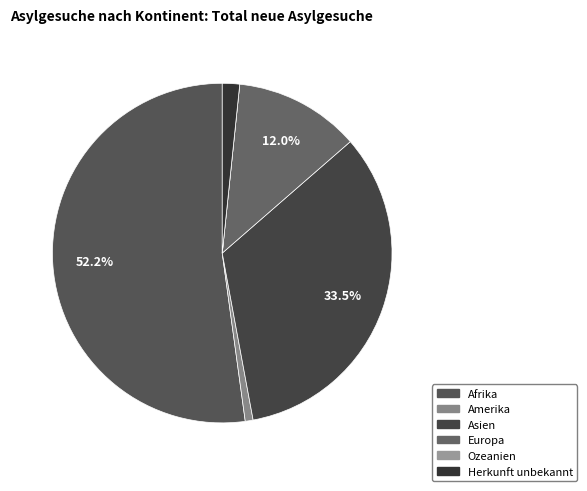

Is it true that Asien is 26% of the pie?

False